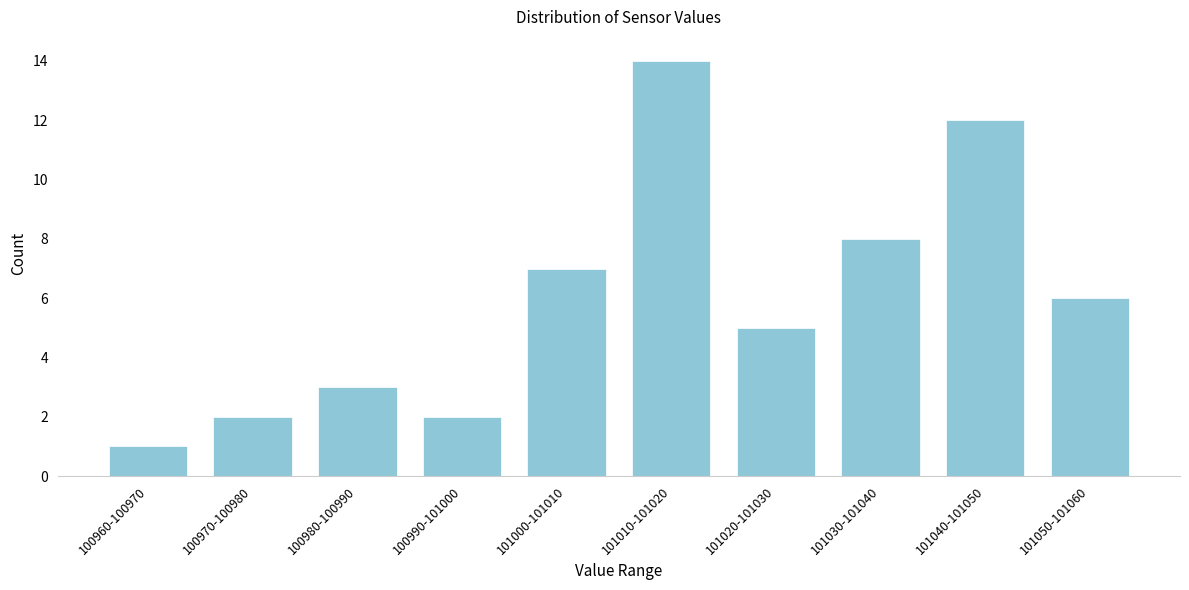

Reading left to right, list all the values displayed in this chart.

1	2	3	2	7	14	5	8	12	6